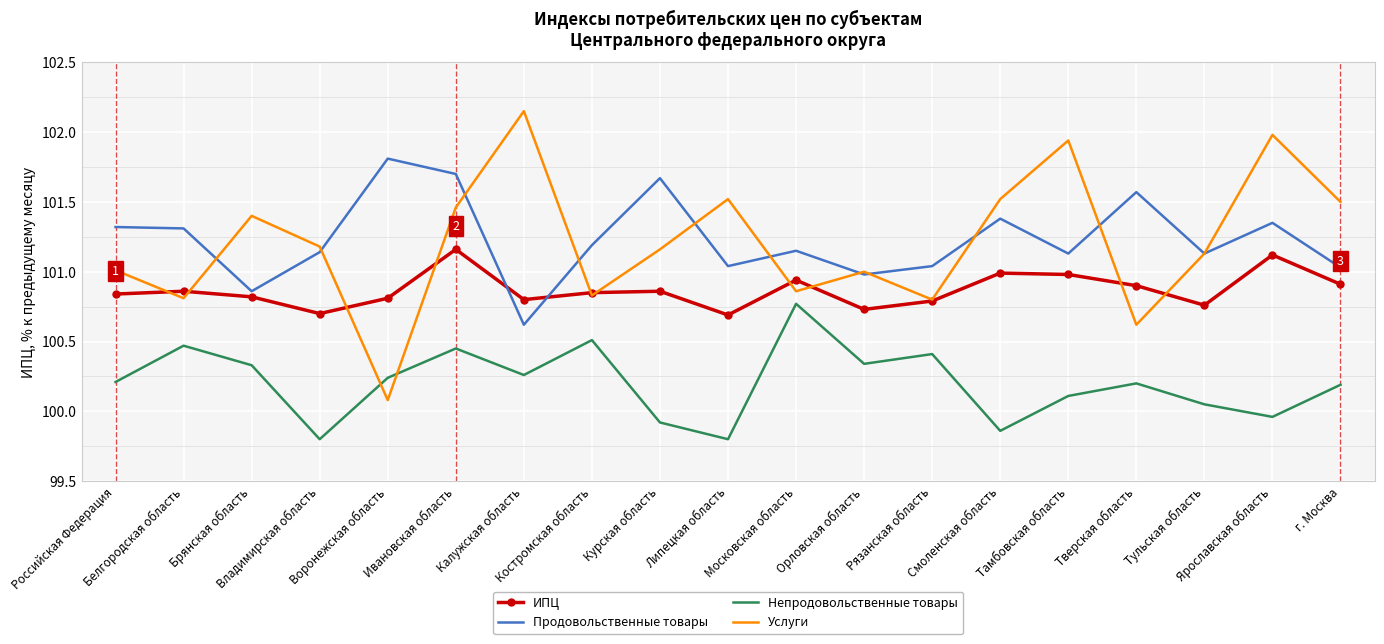

Which series ends up on top after the final intersection of ИПЦ and Продовольственные товары?

Продовольственные товары